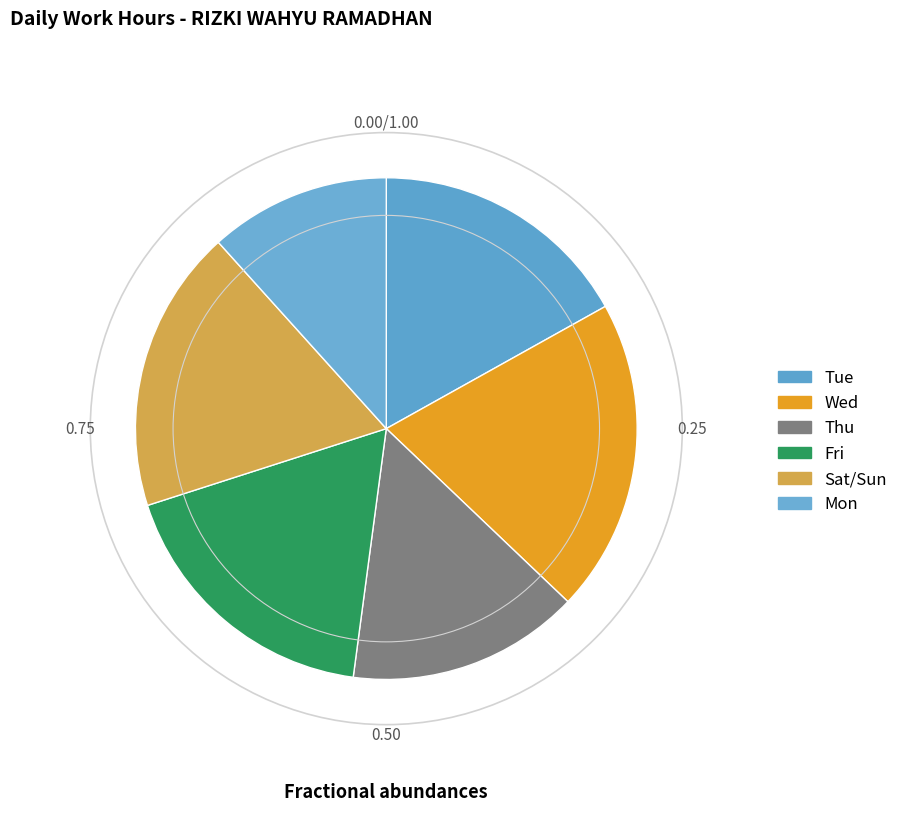

How many segments does this pie chart have?

6